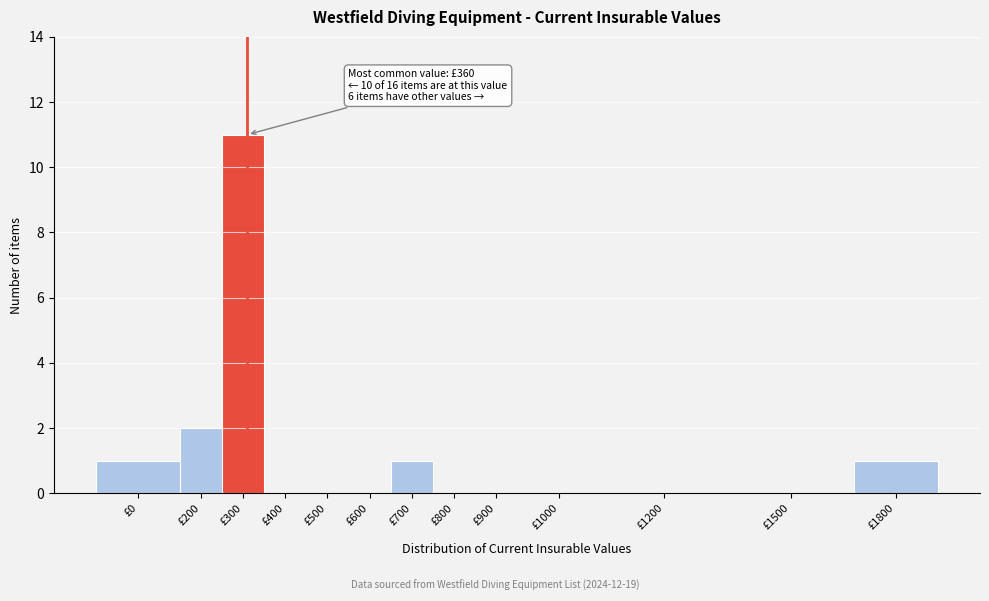

Reading right to left, extract all data points from this chart.

£1800=1	£1500=0	£1200=0	£1000=0	£900=0	£800=0	£700=1	£600=0	£500=0	£400=0	£300=11	£200=2	£0=1